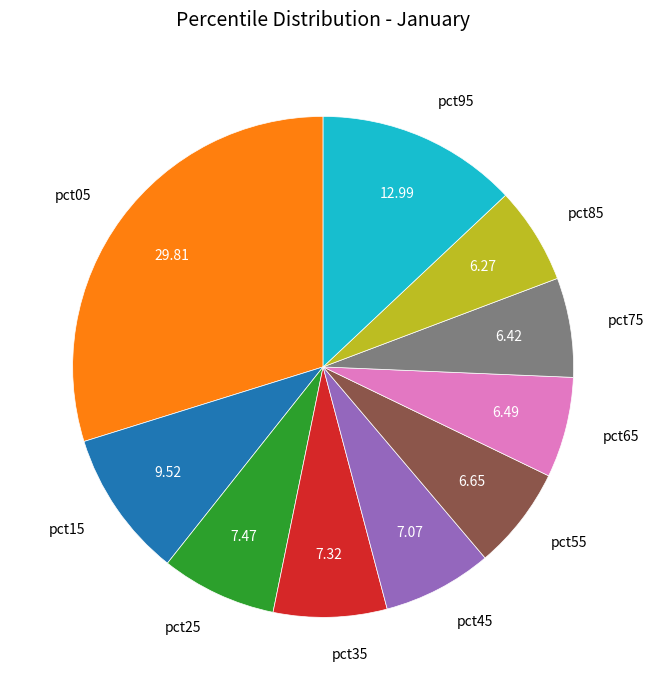

How many slices are in this pie chart?

10